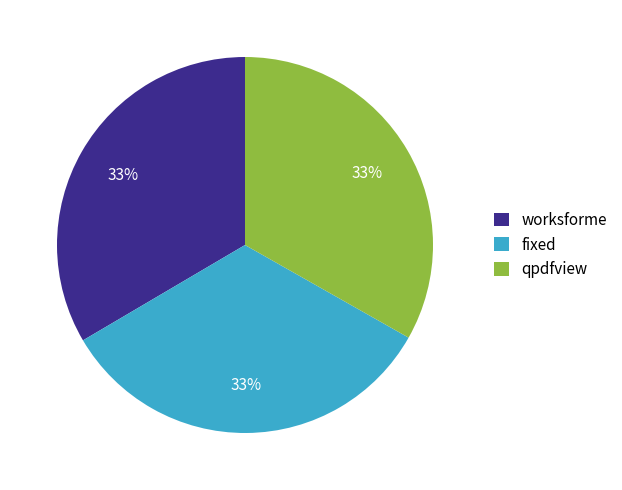

Is it true that qpdfview is 33% of the pie?

True